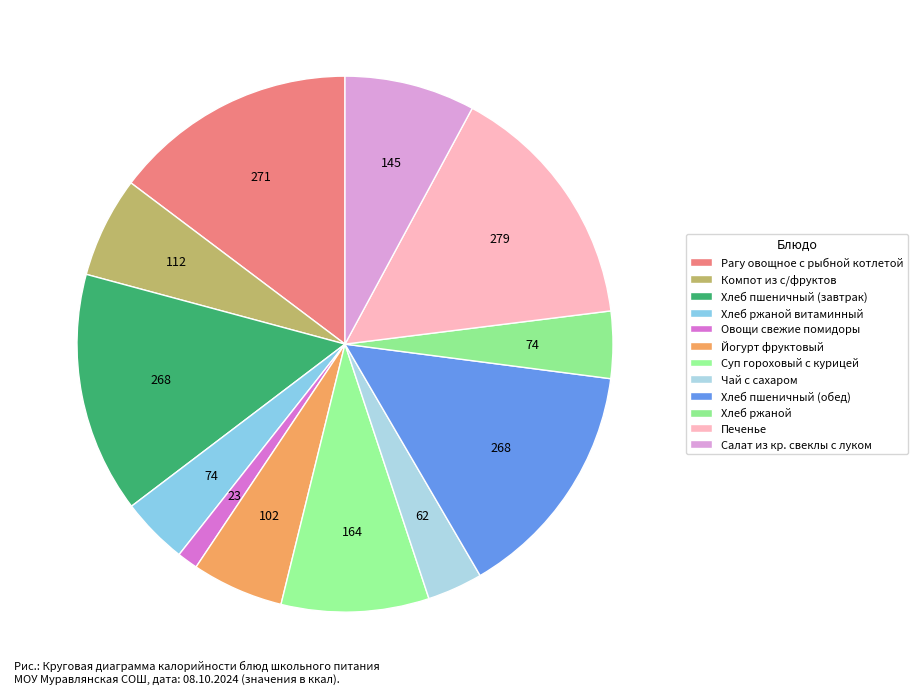

To the nearest percent, what portion does Чай с сахаром represent?

3%